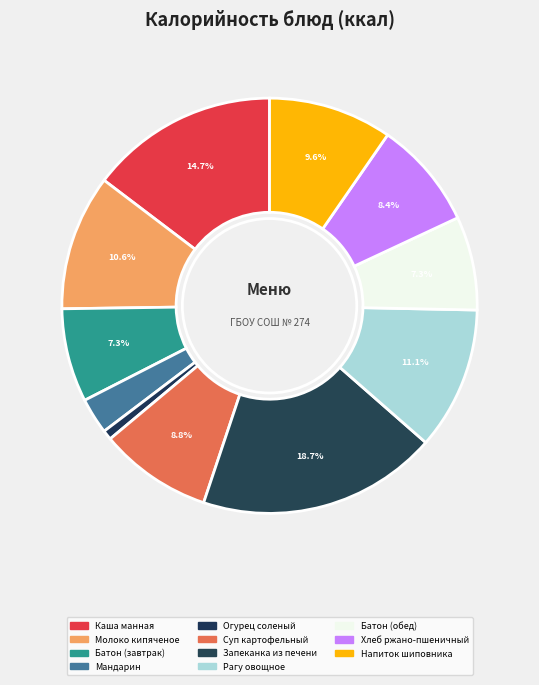

To the nearest percent, what is the average slice percentage?

9%